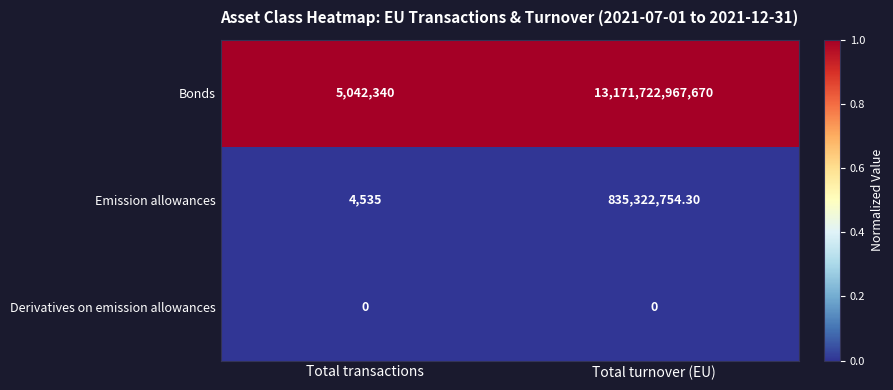

How many distinct data groups are displayed?

3